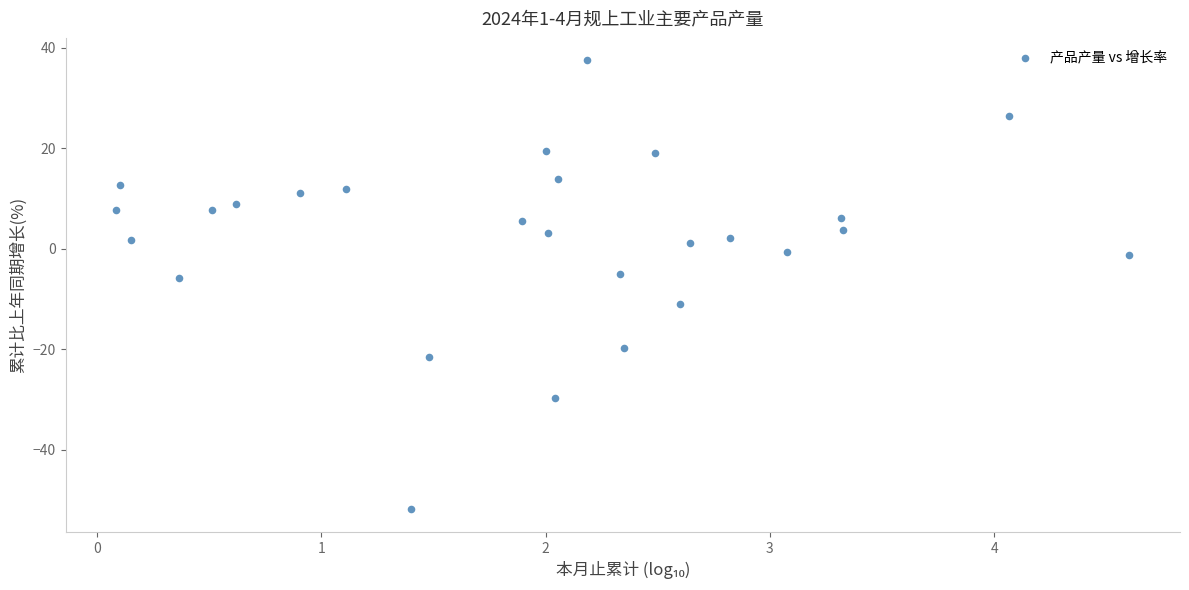

What is the range of X values (max minus min)?

4.5